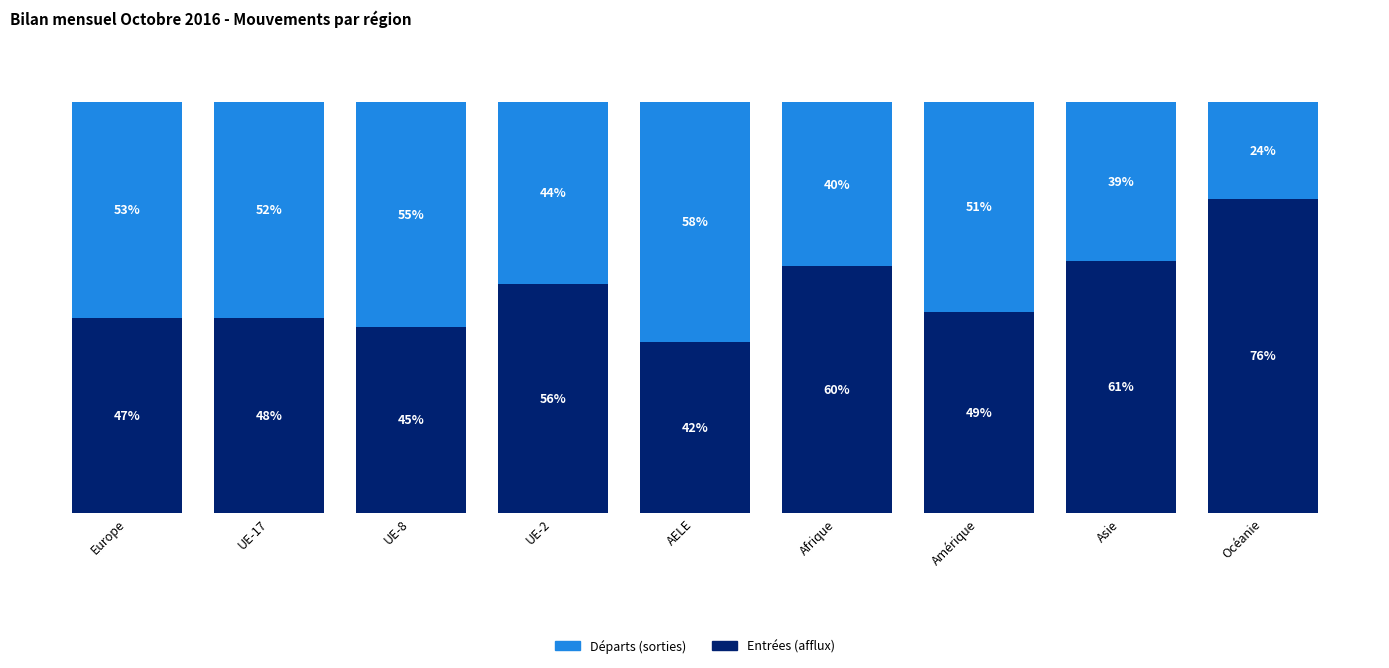

Are the bars grouped side by side (vs. stacked)?

No